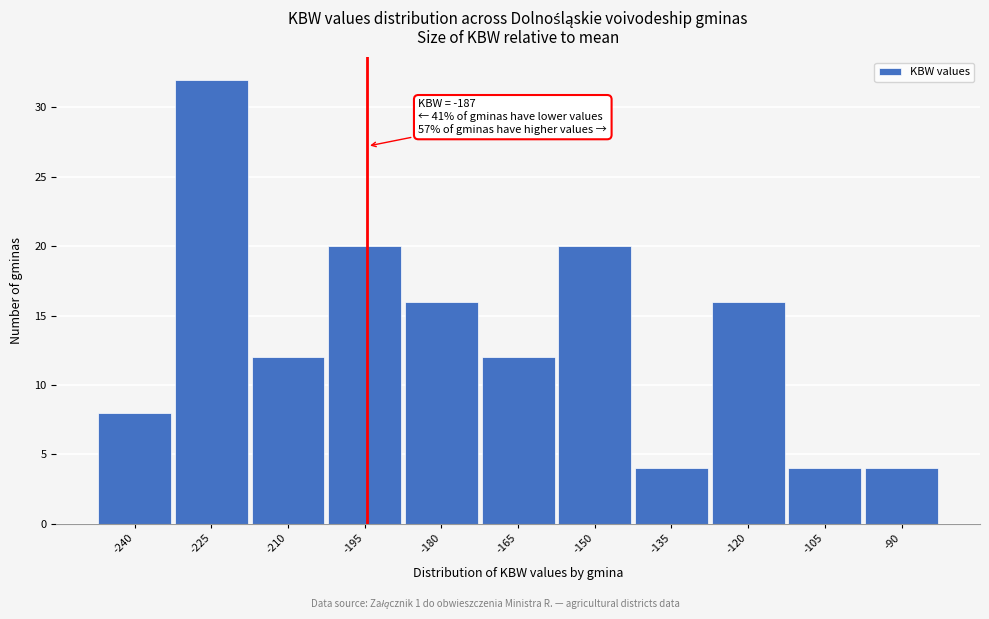

Reading left to right, transcribe all the data shown in this chart.

-240=8	-225=32	-210=12	-195=20	-180=16	-165=12	-150=20	-135=4	-120=16	-105=4	-90=4